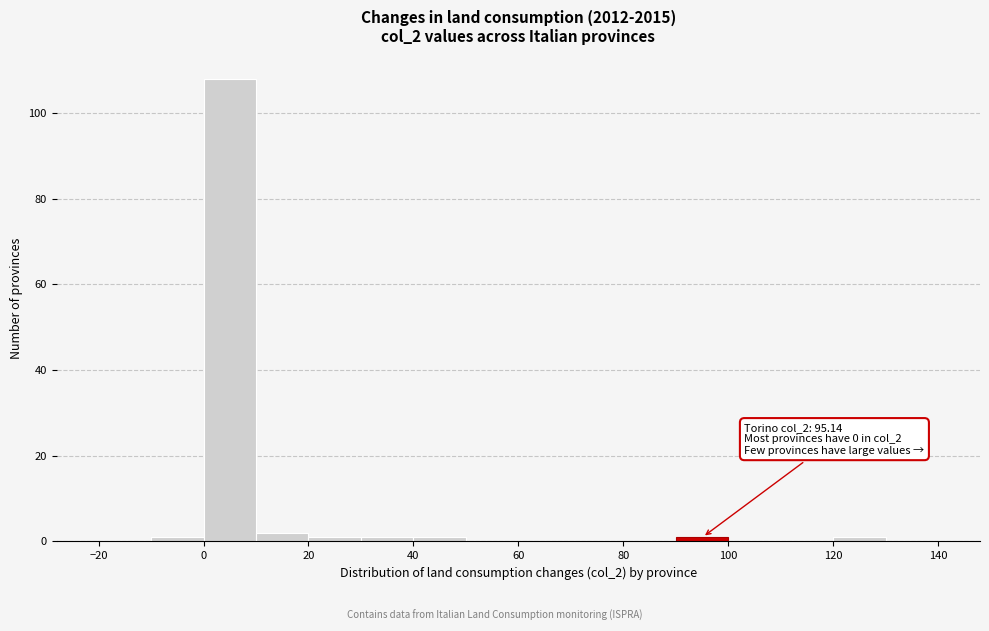

Over which range of the x-axis is the bar tallest?

0 to 10